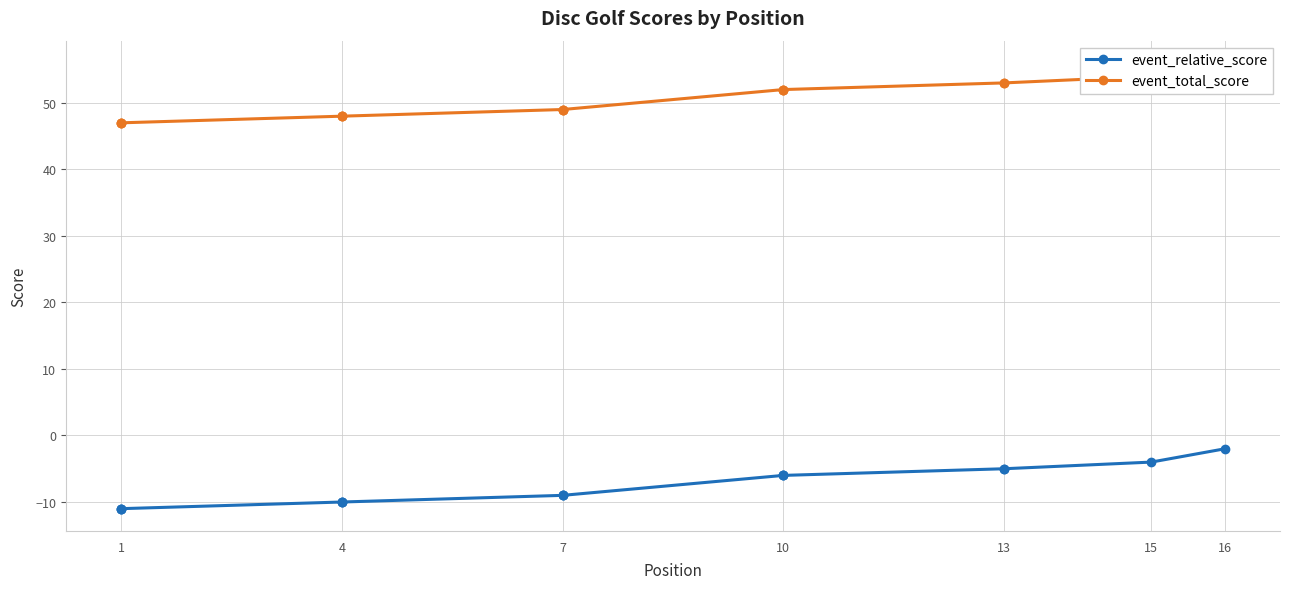

What are all the series names shown in the legend?

event_relative_score, event_total_score